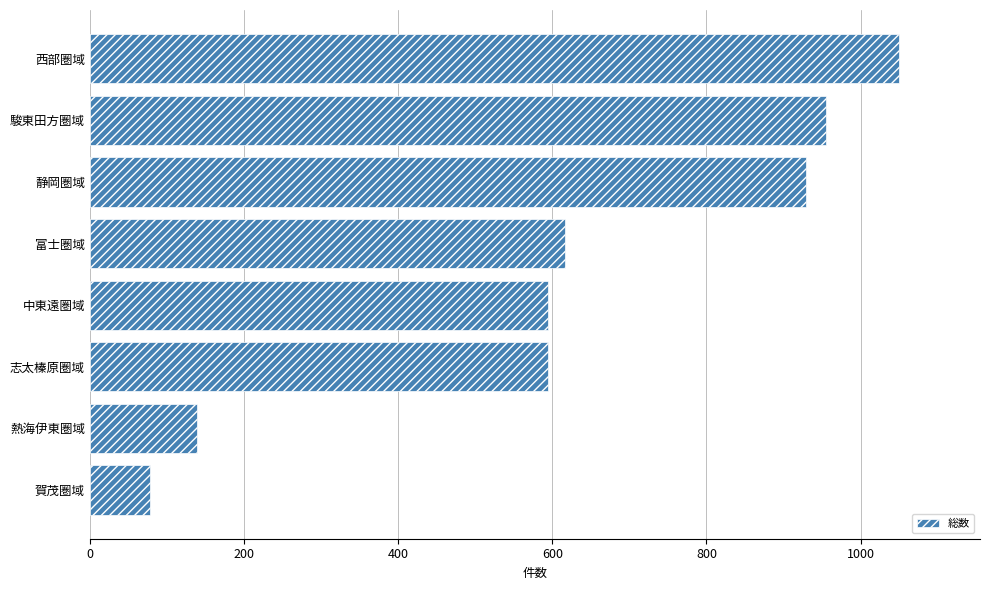

What is the maximum value shown in the chart?

1050